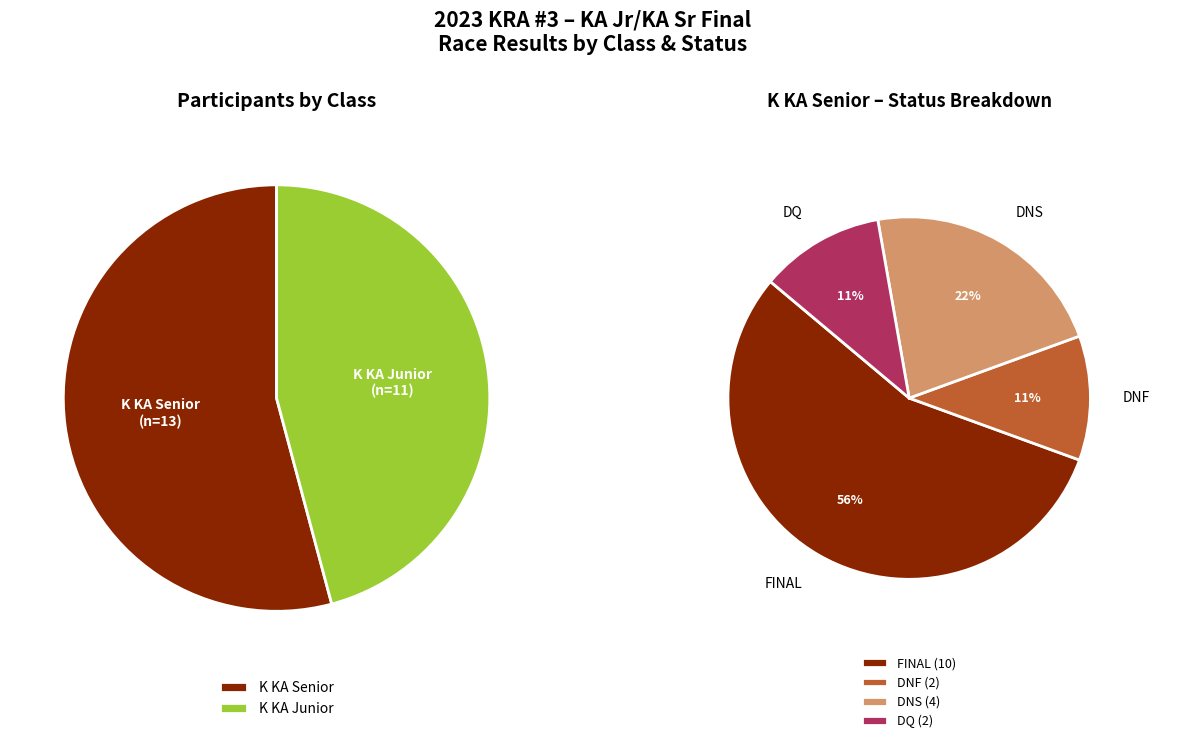

To the nearest percent, what portion does K KA Senior represent?

54%